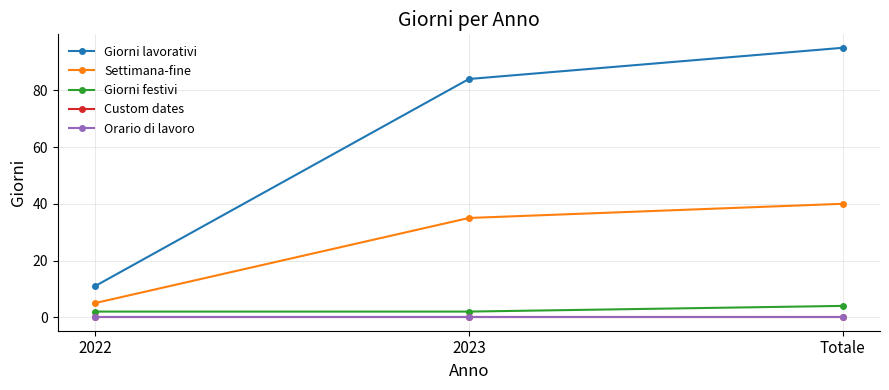

Is the value of Giorni festivi at 2023 greater than the value of Settimana-fine at 2023?

No